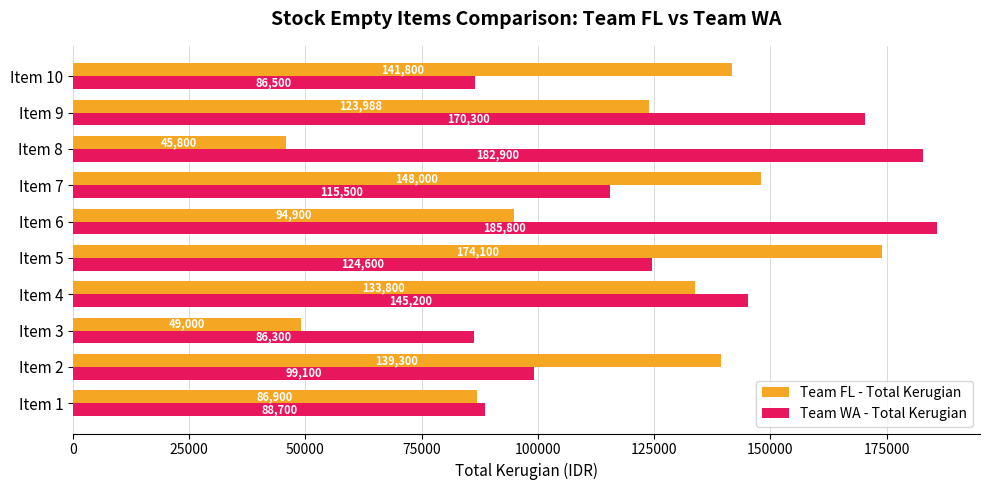

Where is Team FL - Total Kerugian nearest to the value 109950?

Item 9